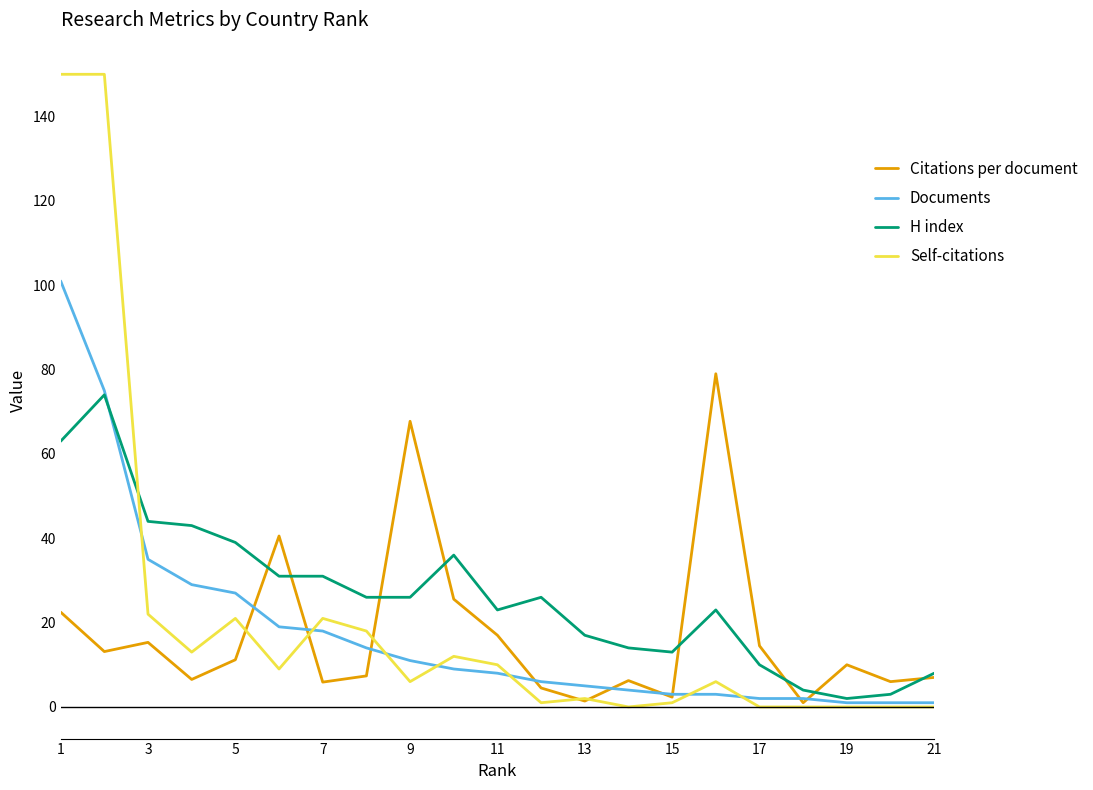

What is the greatest value displayed?

150.0